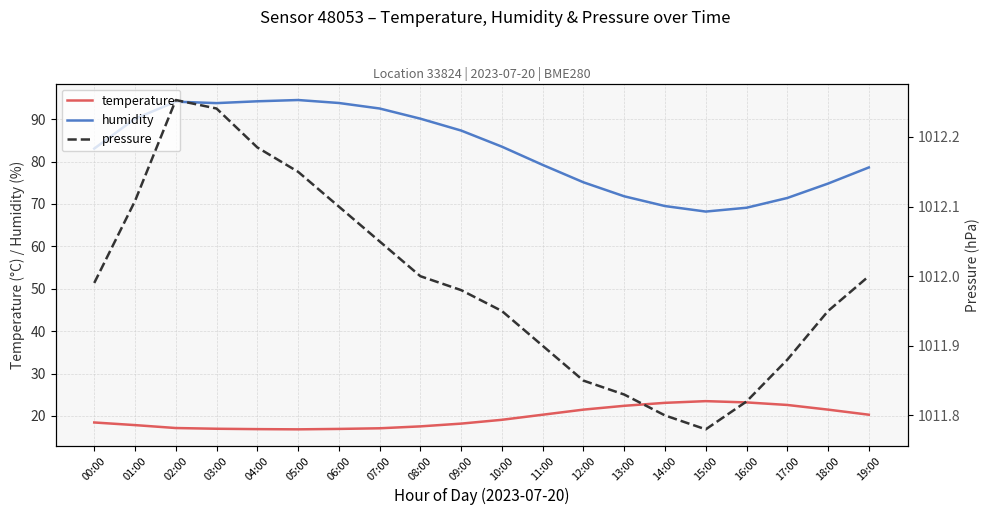

What is the maximum value shown in the chart?

1012.3